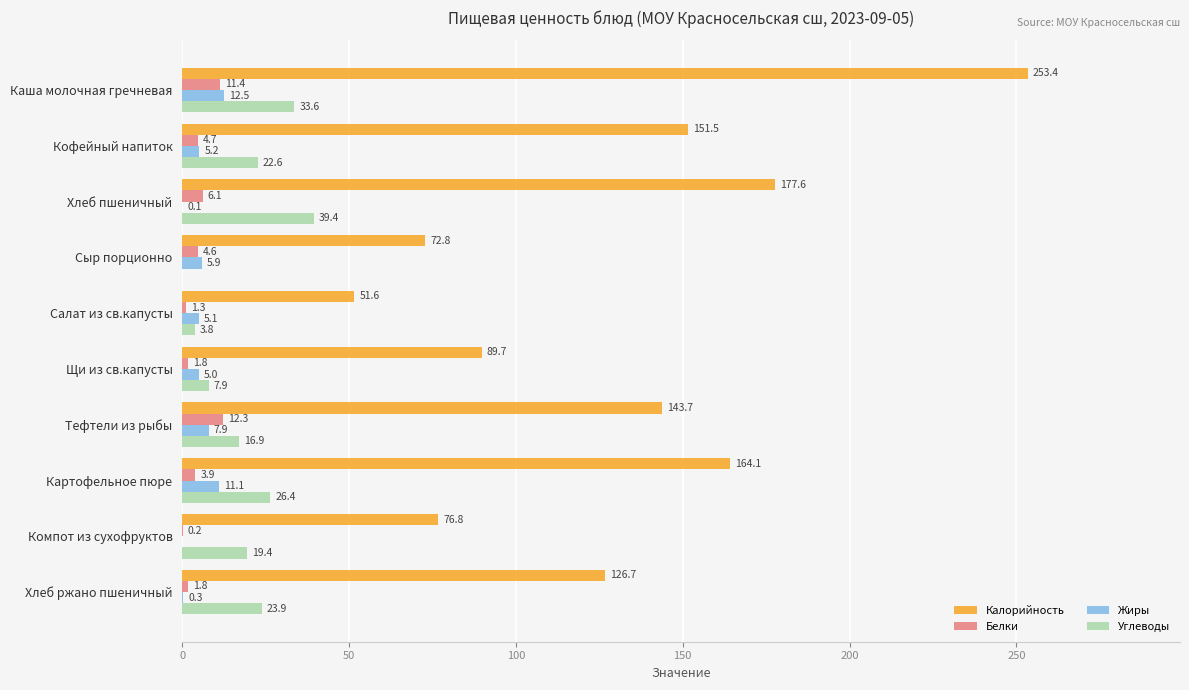

What value does the Калорийность series have at Салат из св.капусты?

51.6